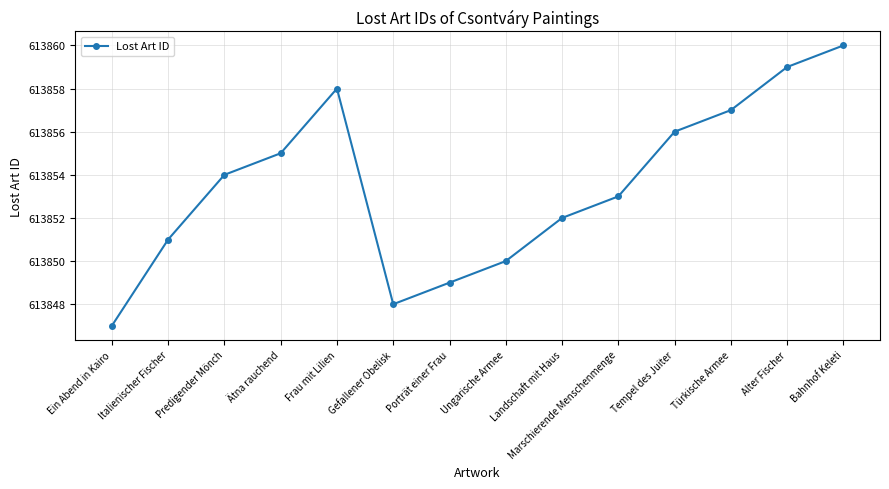

Does the chart have visible grid lines?

Yes